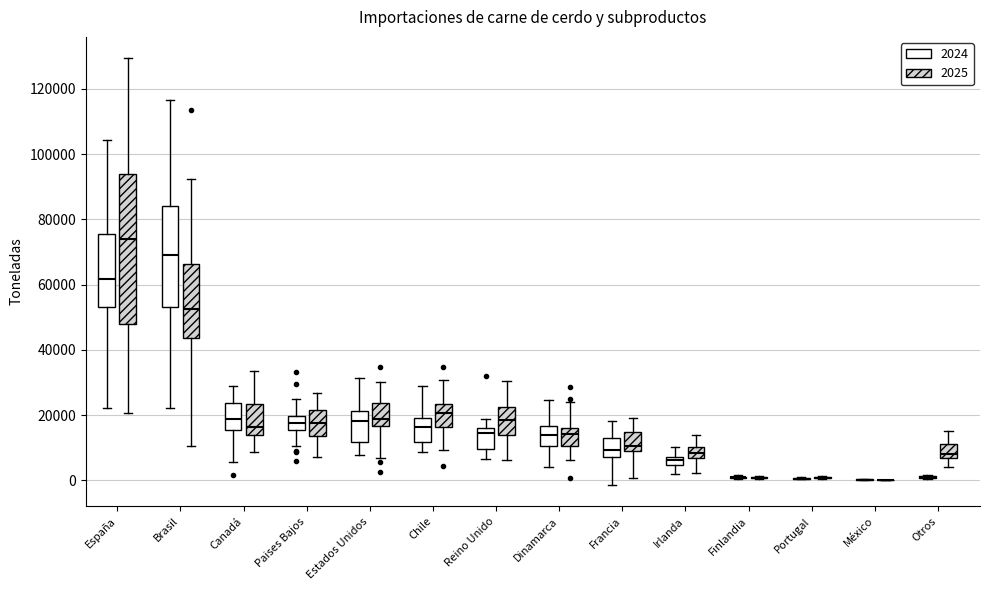

Where is the upper edge of the box for Reino Unido (2024) on the y-axis? The values are not printed on the chart, so give them approximately, as read against the axis.

16000